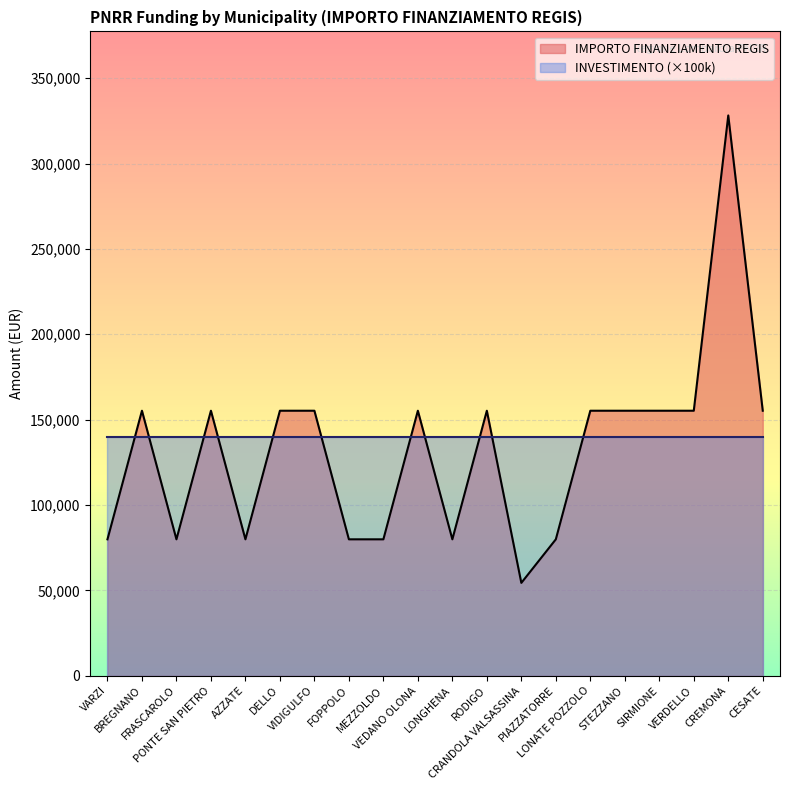

What is the maximum value shown in the chart?

328160